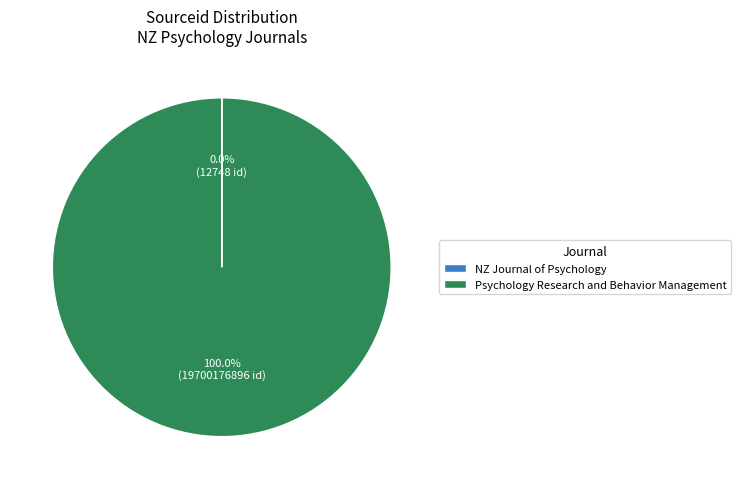

What is the largest slice in the pie chart?

Psychology Research and Behavior Management